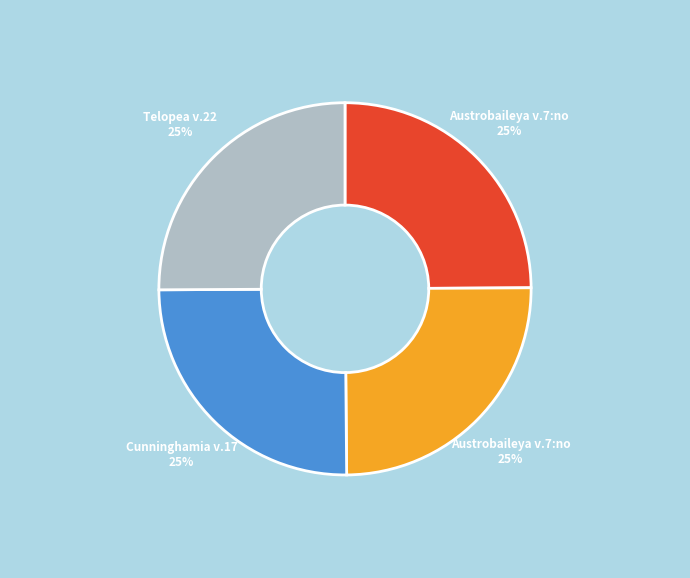

Is there any slice that represents more than half of the pie?

No